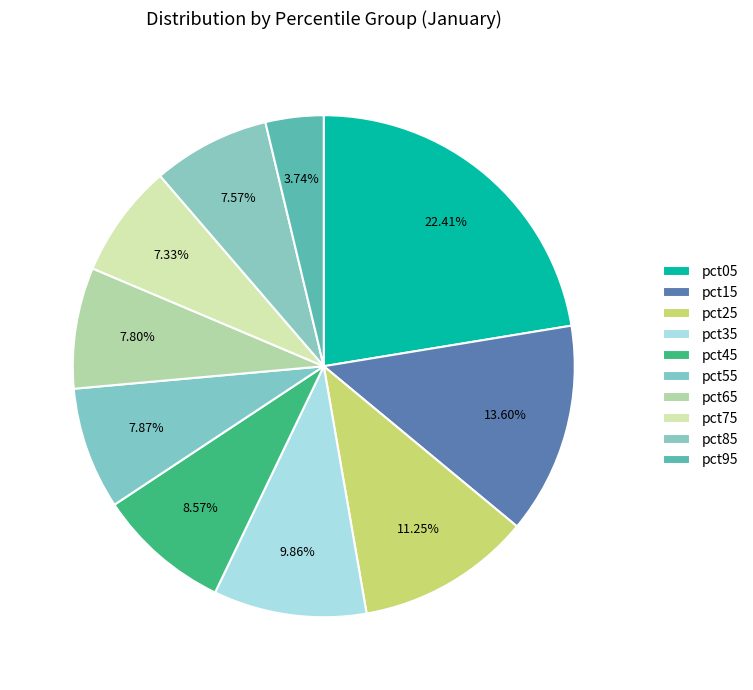

What percentage do pct85 and pct55 together represent?

15.4%